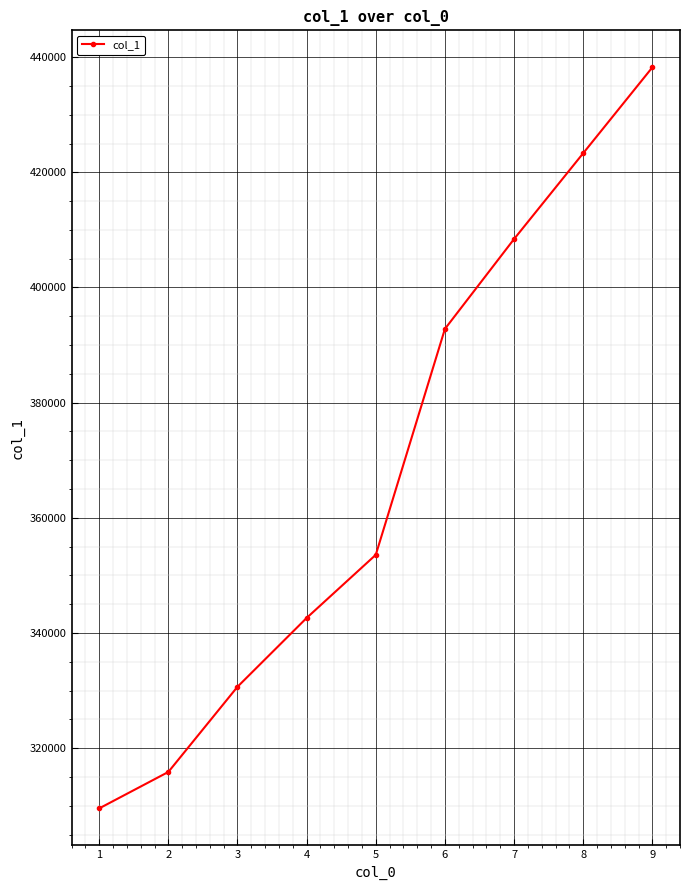

List the labels in order of value, largest first.

9, 8, 7, 6, 5, 4, 3, 2, 1